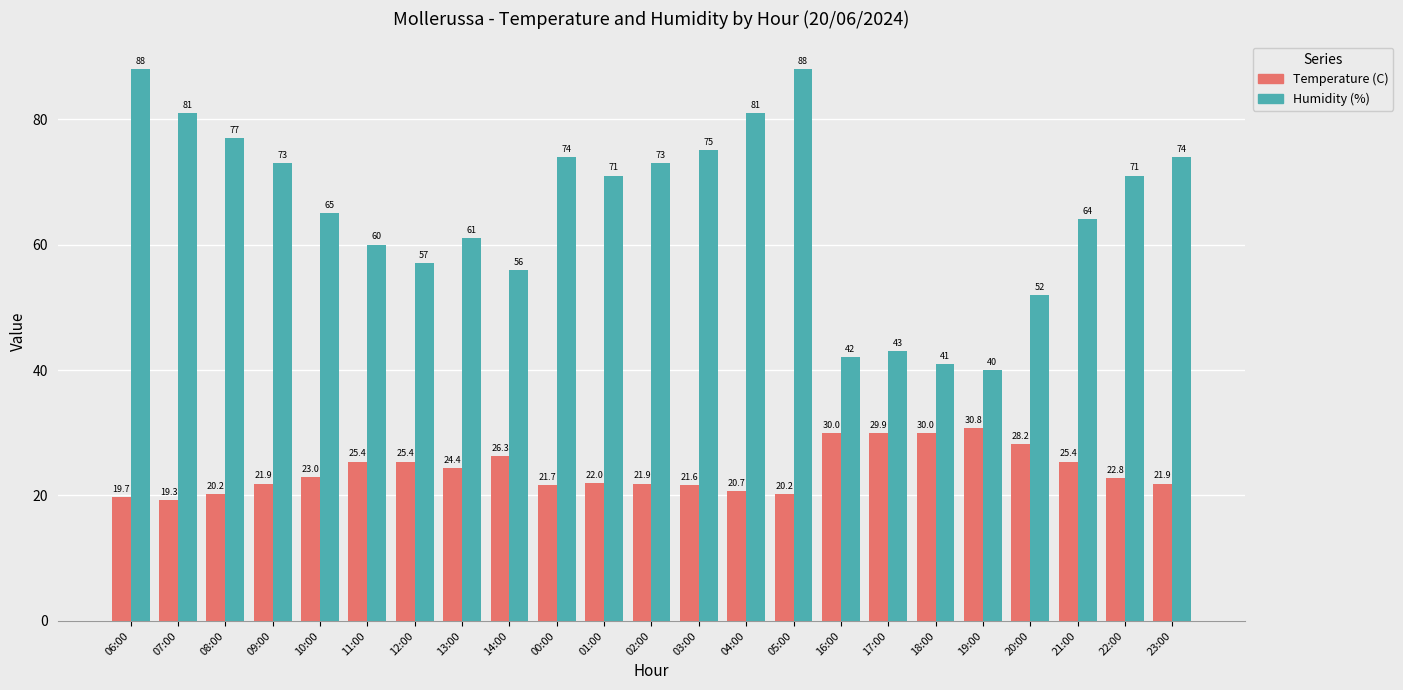

How many data points does each series have?

23